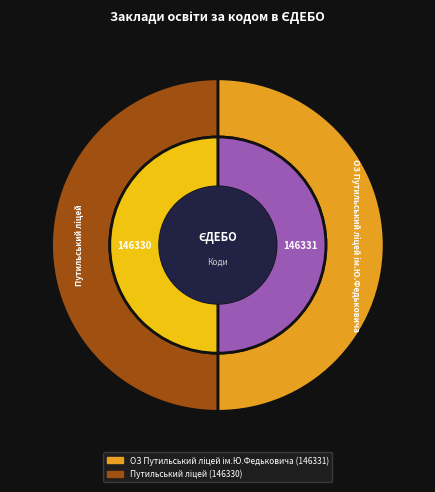

Which has a higher value, ОЗ Путильський ліцей ім.Ю.Федьковича or Путильський ліцей?

ОЗ Путильський ліцей ім.Ю.Федьковича